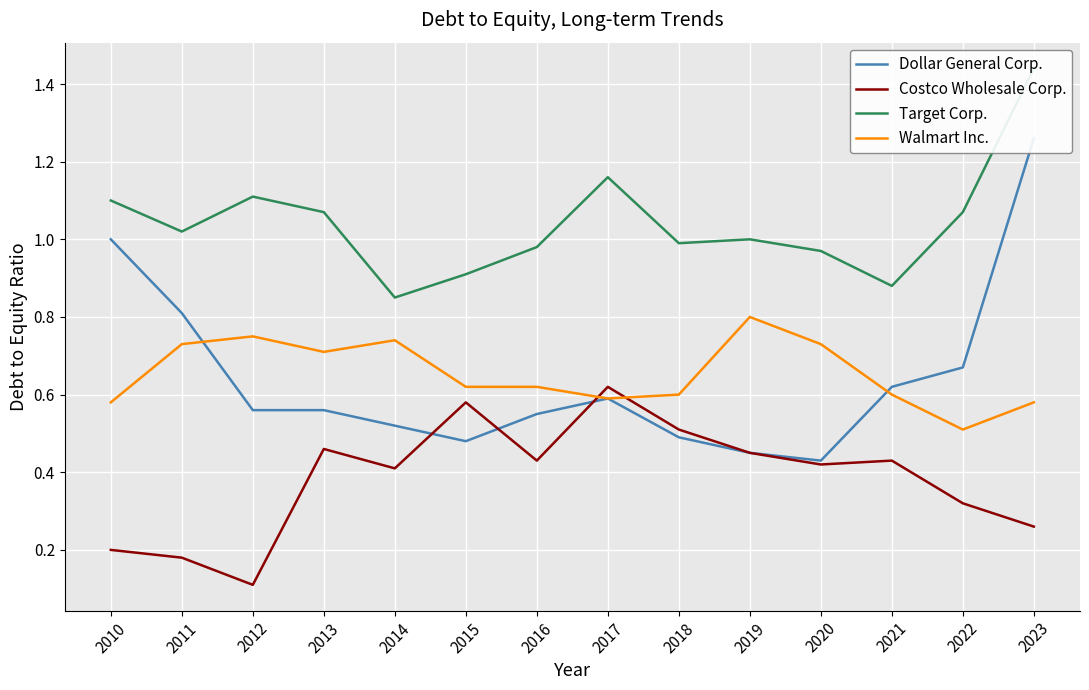

Which has a higher value, 2012 or 2018?

2012